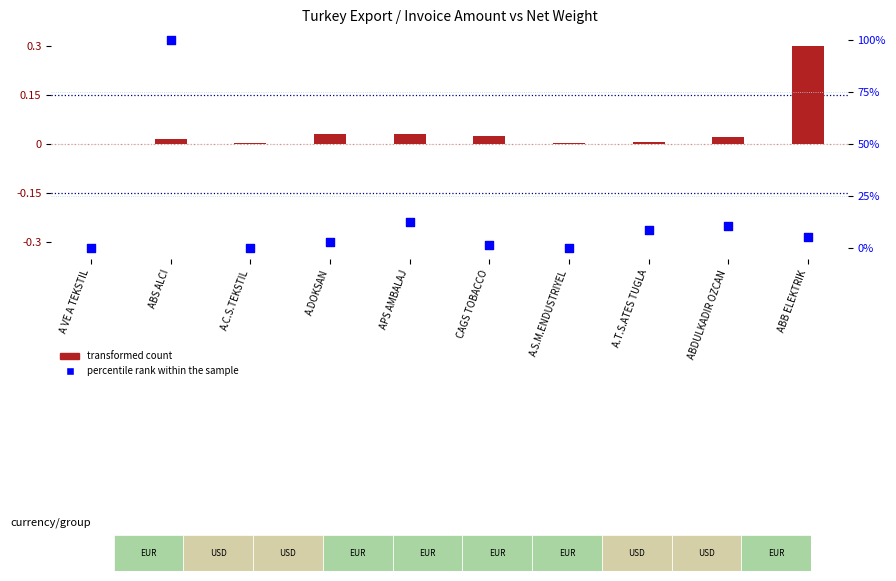

At how many categories does at least one series exceed 39?

1